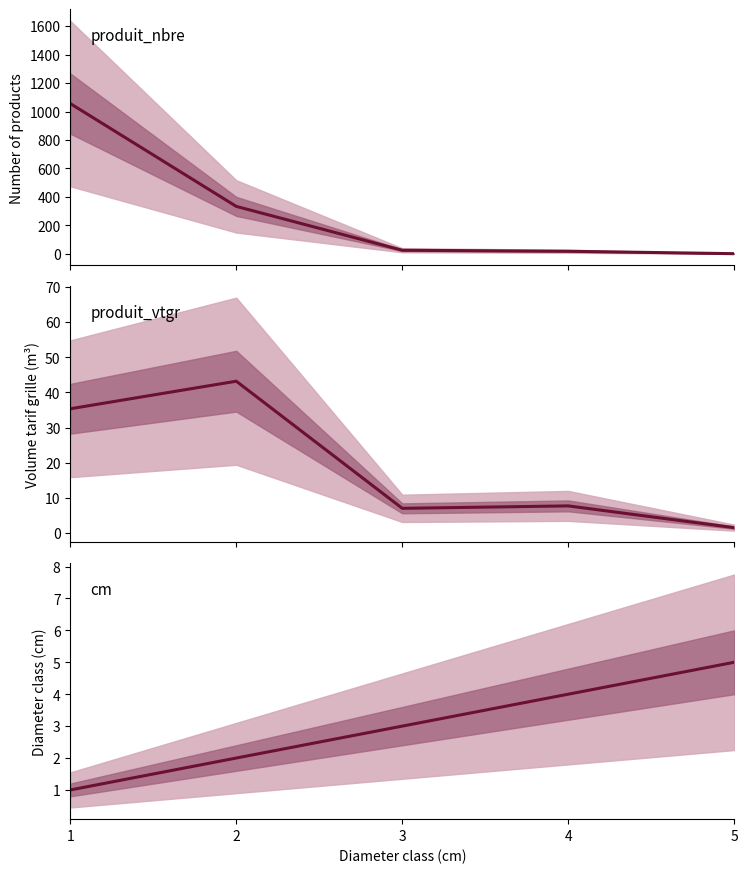

After their last crossing, which series has the higher values: produit_nbre or cm?

cm